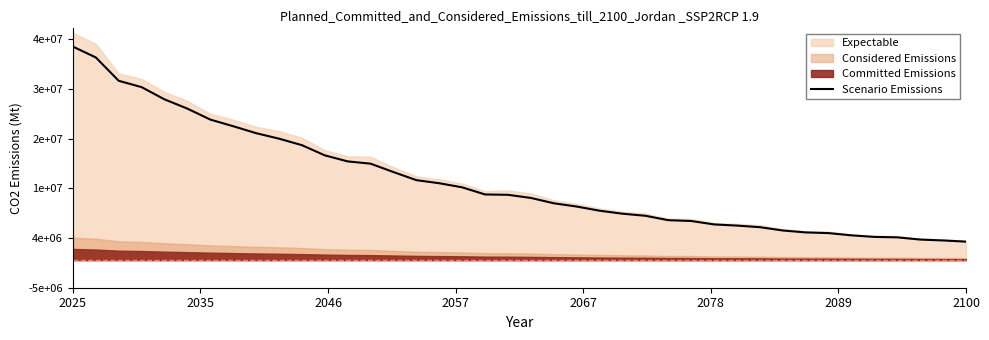

What is the greatest value displayed?

38687731.9